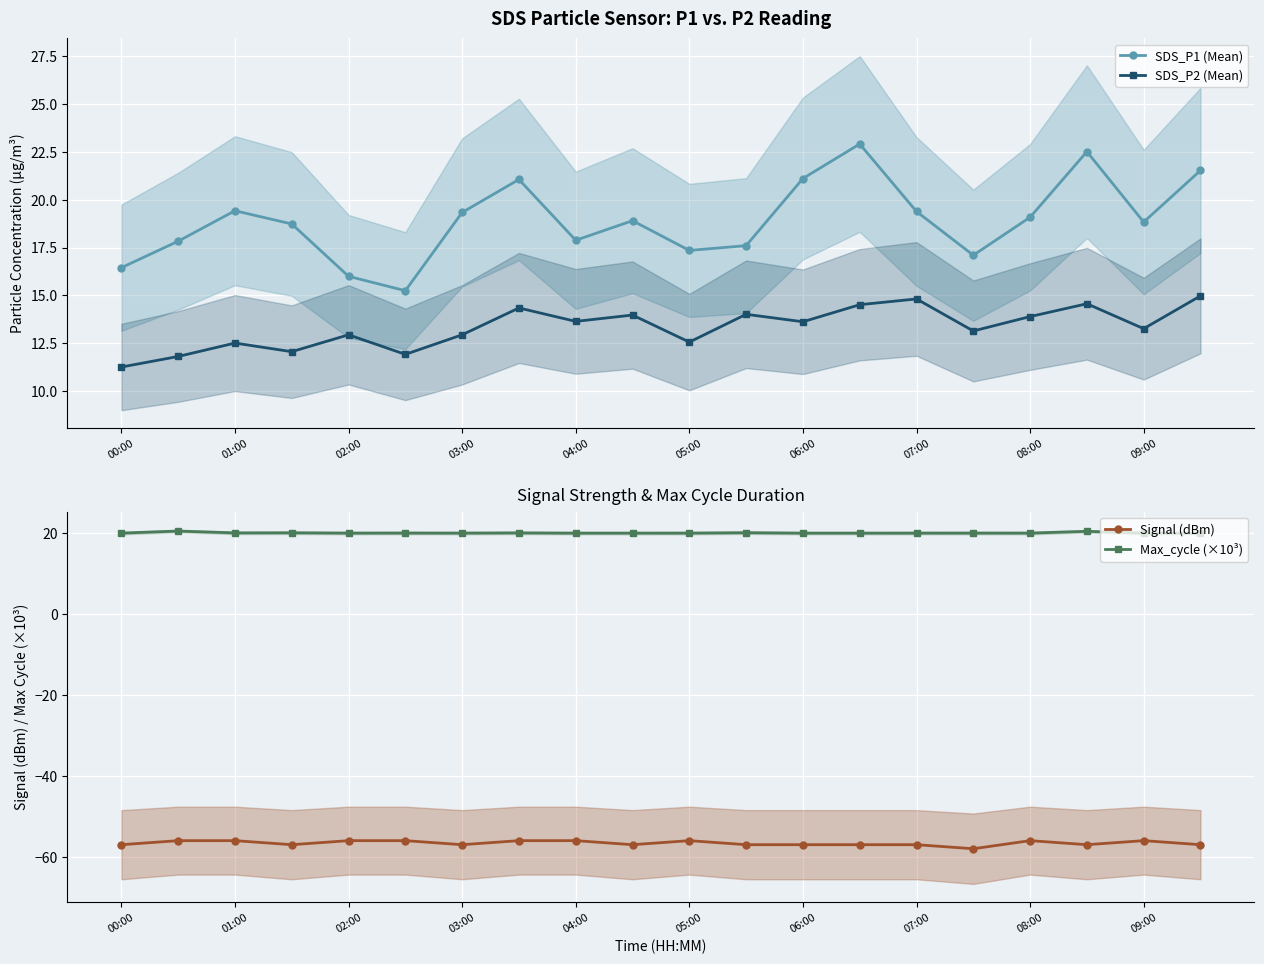

How many lines are shown in the chart?

4